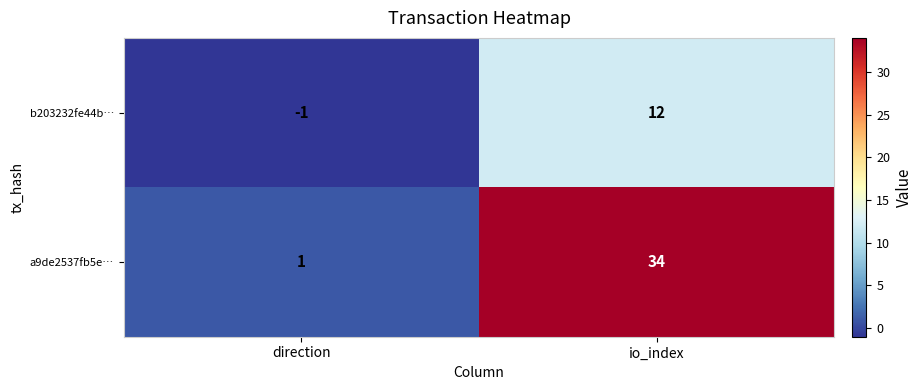

What is the sum of all a9de2537fb5e… values?

35